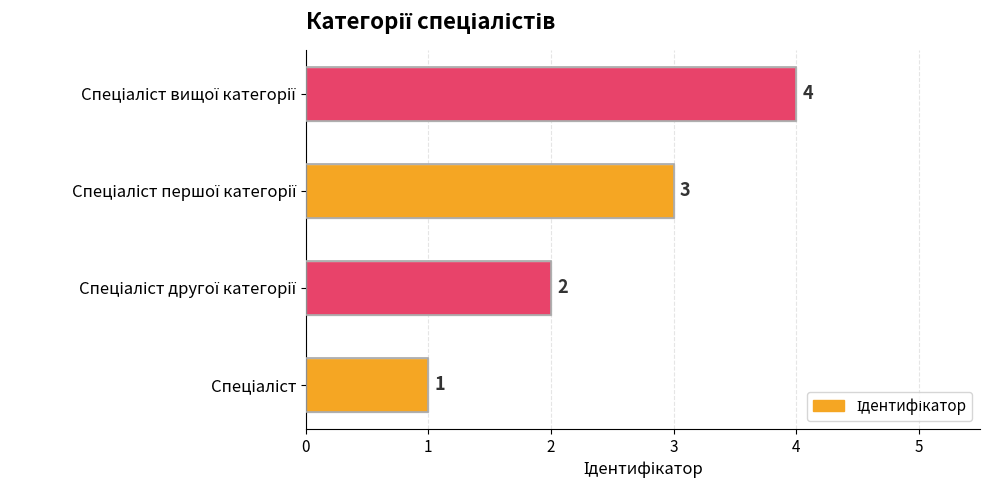

What is the sum of all values?

10